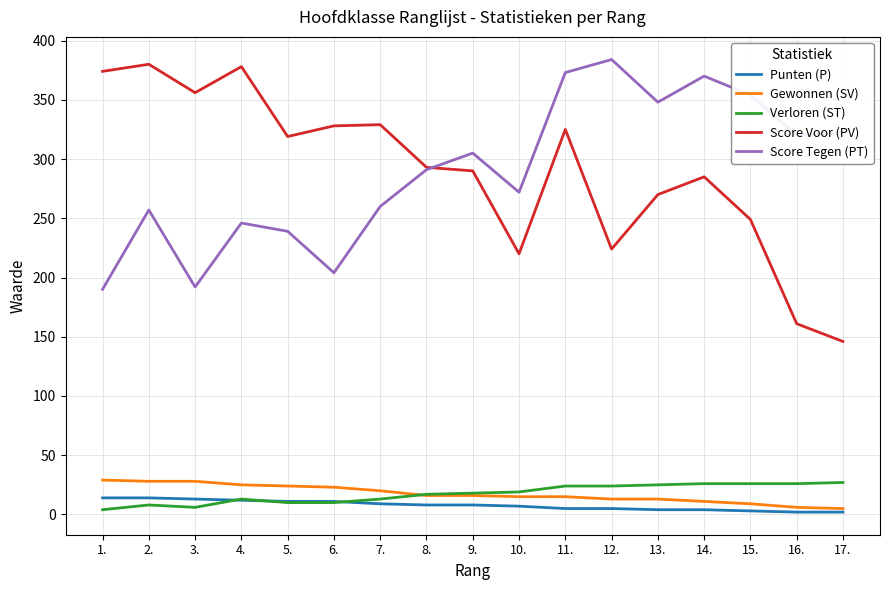

True or false: Score Tegen (PT) has a value of 588 at 12..

False